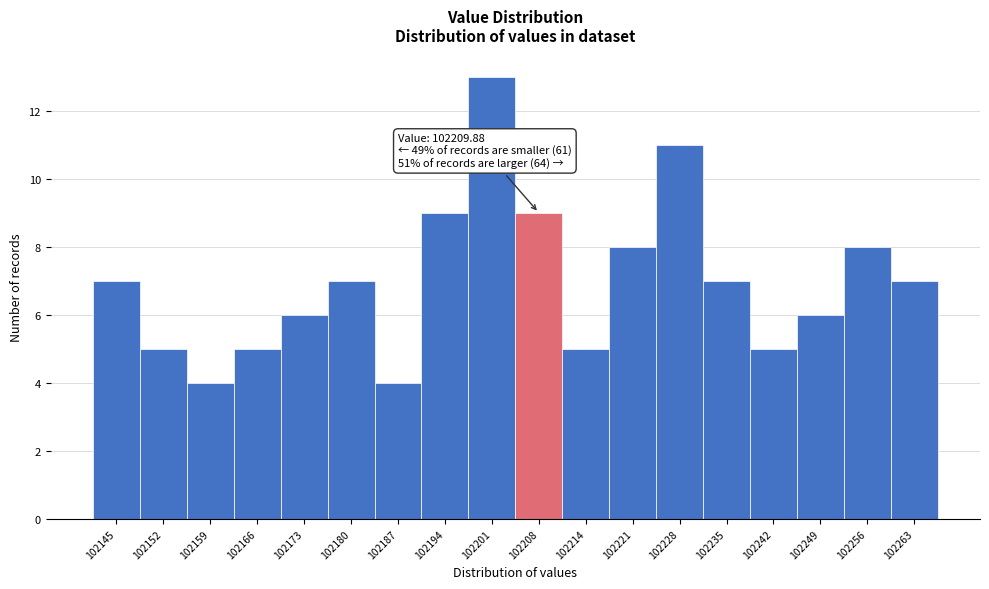

Reading left to right, what are all the values shown in this chart?

7	5	4	5	6	7	4	9	13	9	5	8	11	7	5	6	8	7